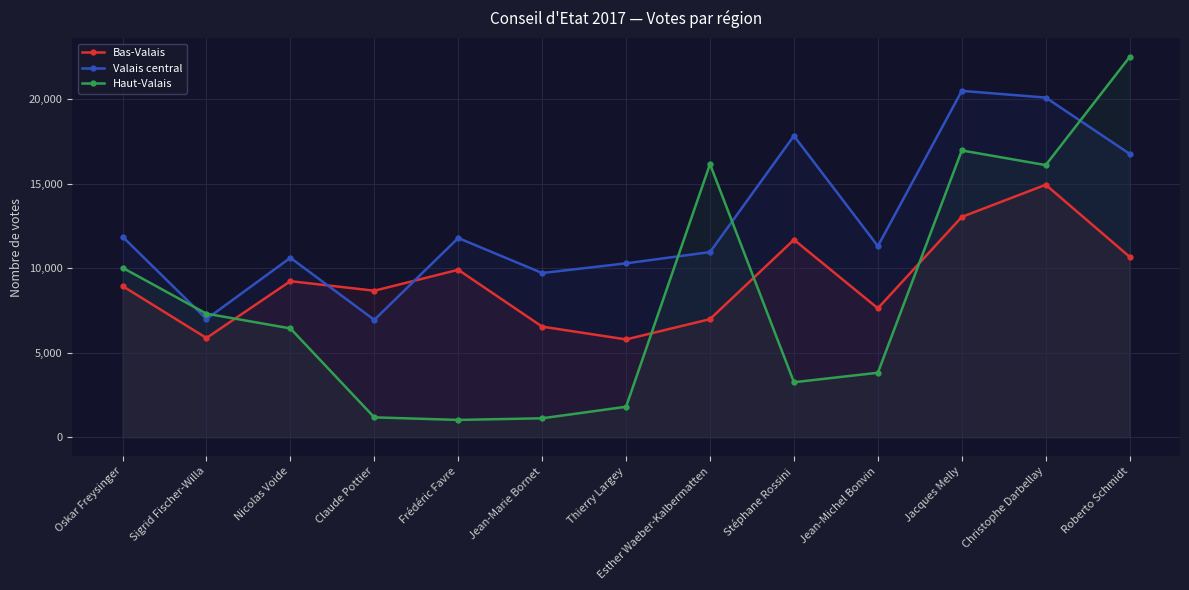

Between Nicolas Voide and Jacques Melly, which series saw the biggest shift?

Haut-Valais